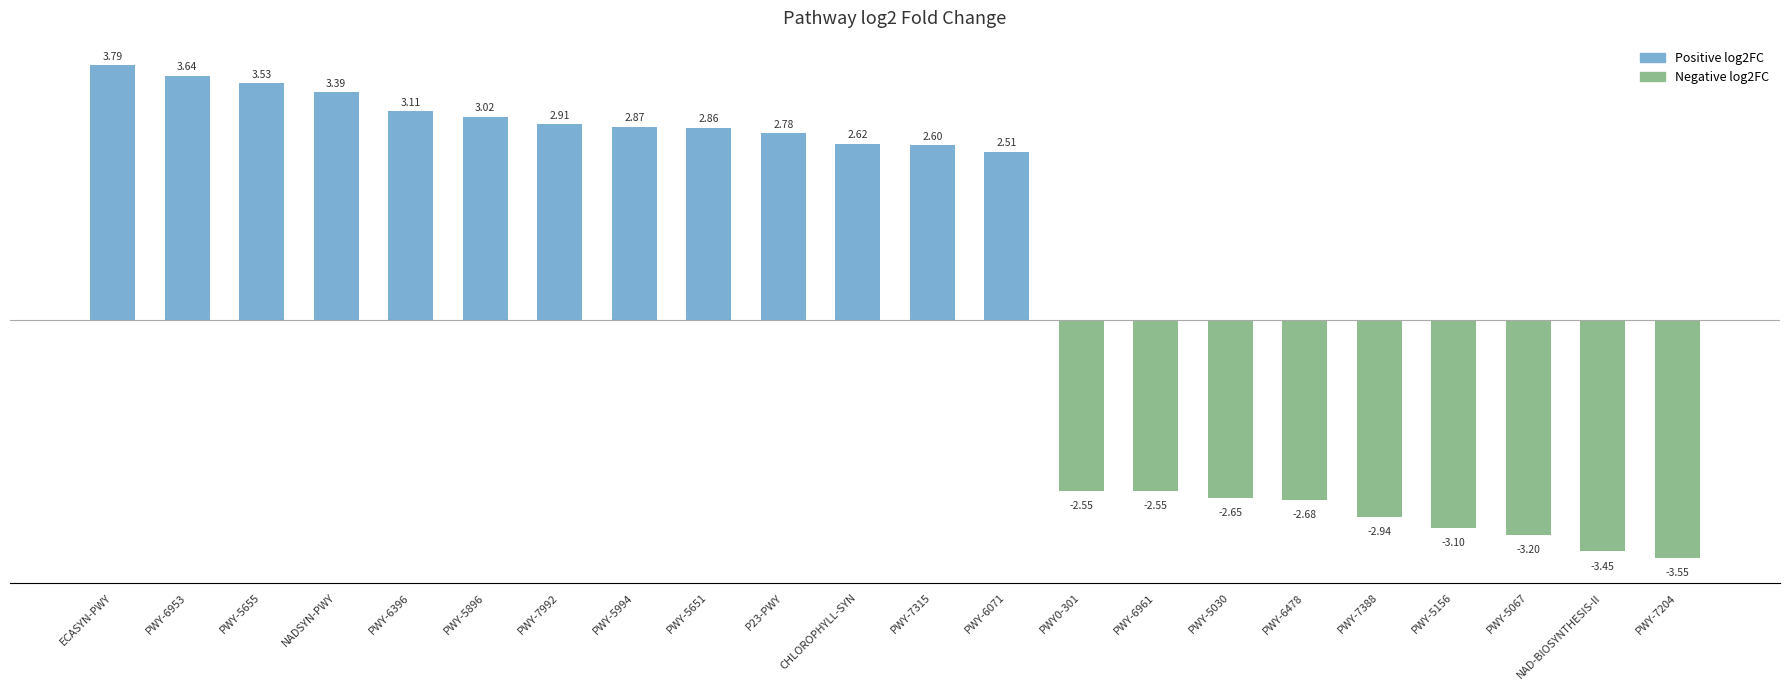

Where does the data first go above 2?

ECASYN-PWY